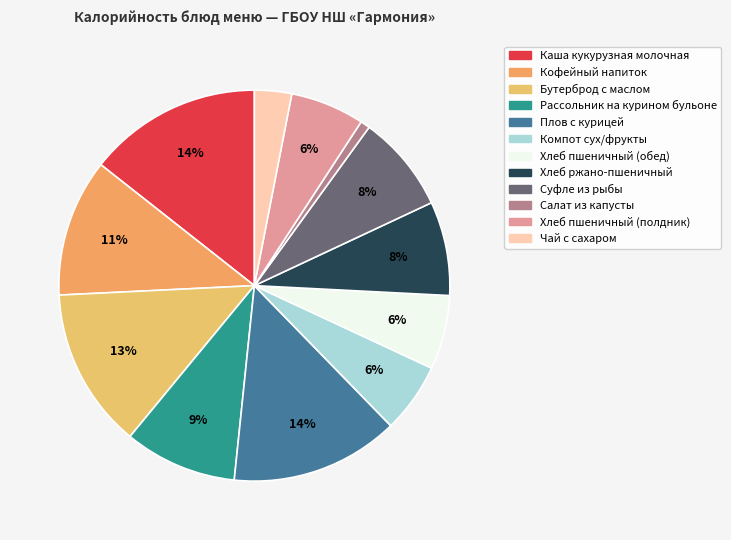

Count the number of slices in the pie.

12